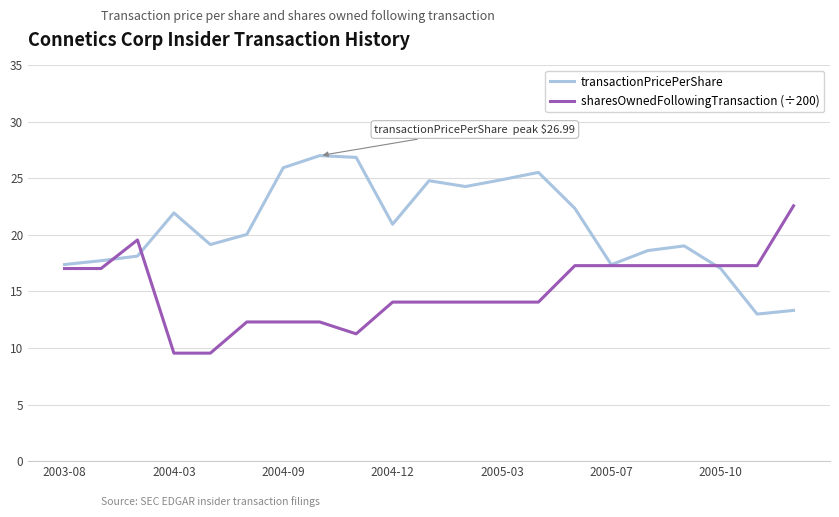

Which series has the largest total across all categories?

transactionPricePerShare